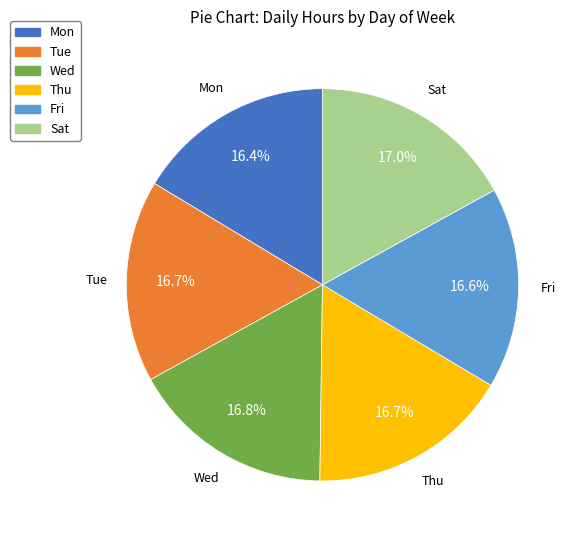

What percentage is the Sat slice, to the nearest percent?

17%